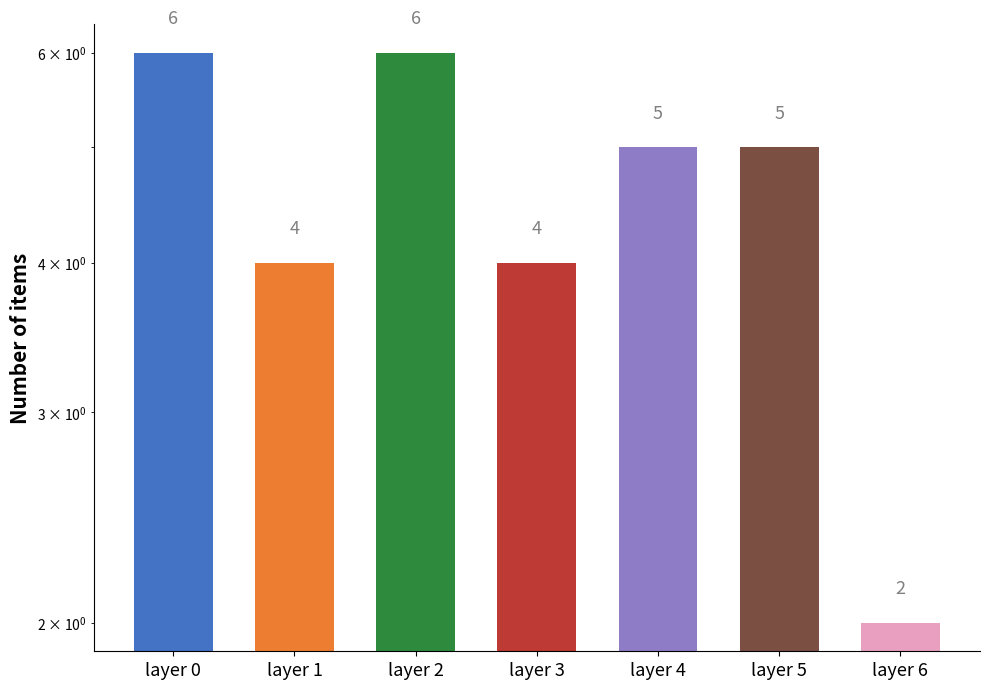

The value at layer 6 is 3. True or false?

False